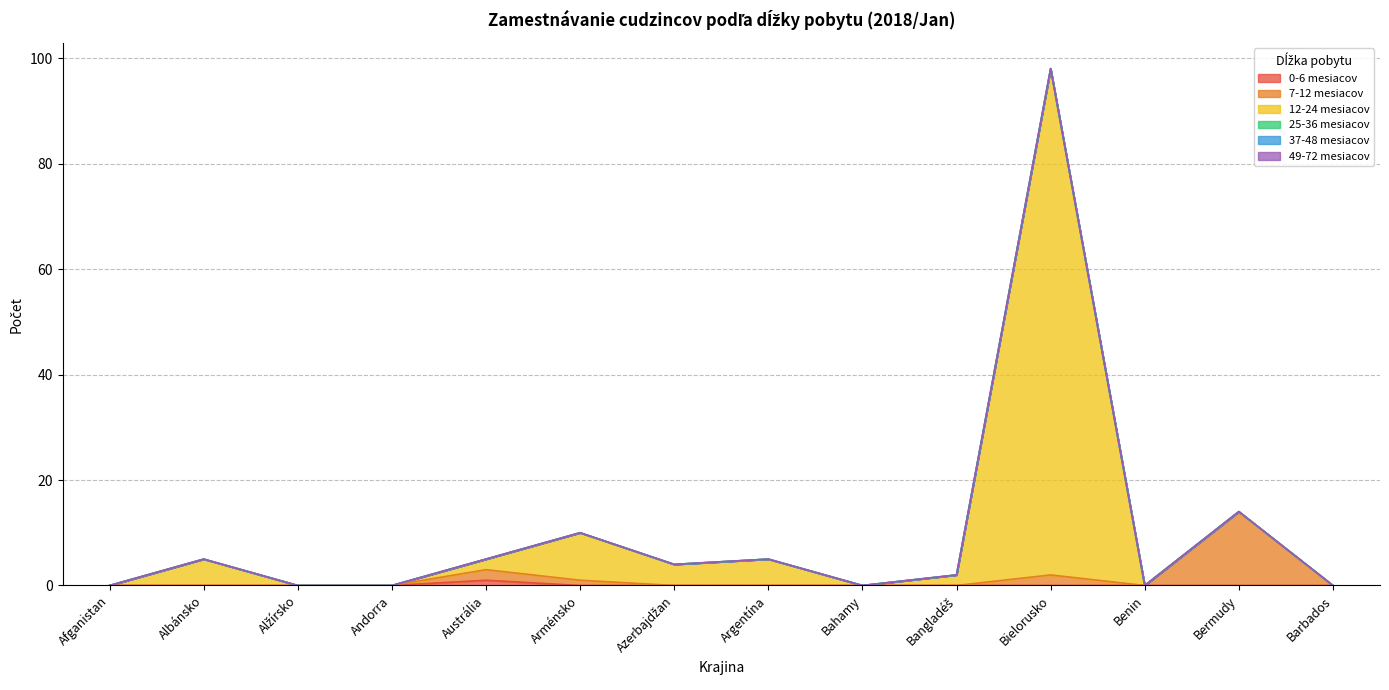

The 12-24 mesiacov series shows 3 at Albánsko. True or false?

False